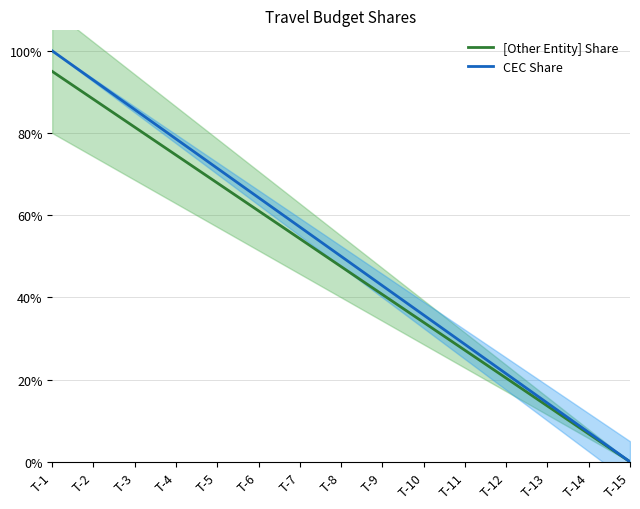

How many values in the CEC Share series exceed 0?

14